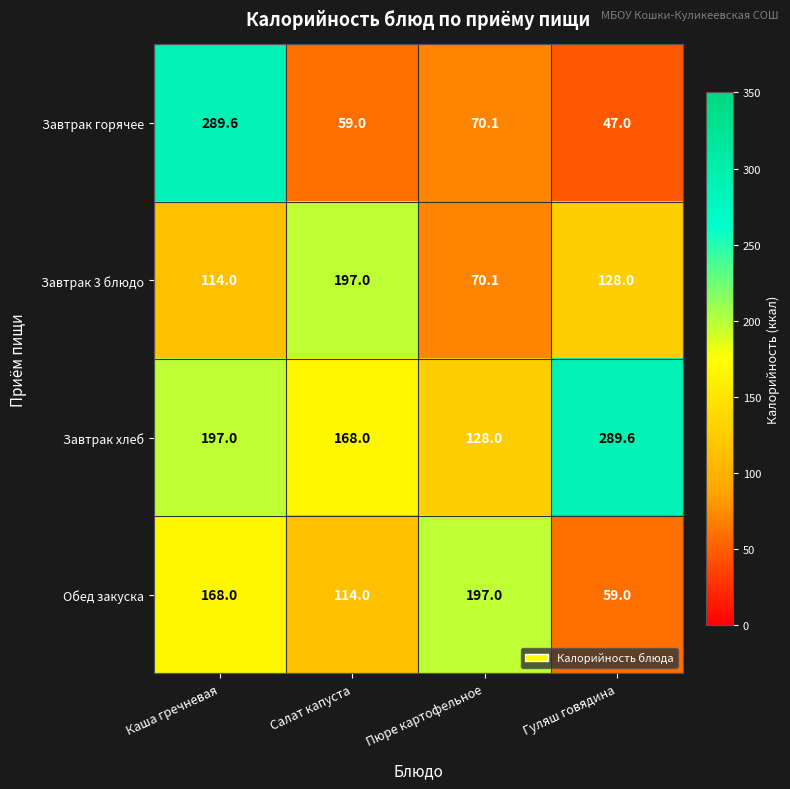

What is the highest value of the Обед закуска series?

197.0